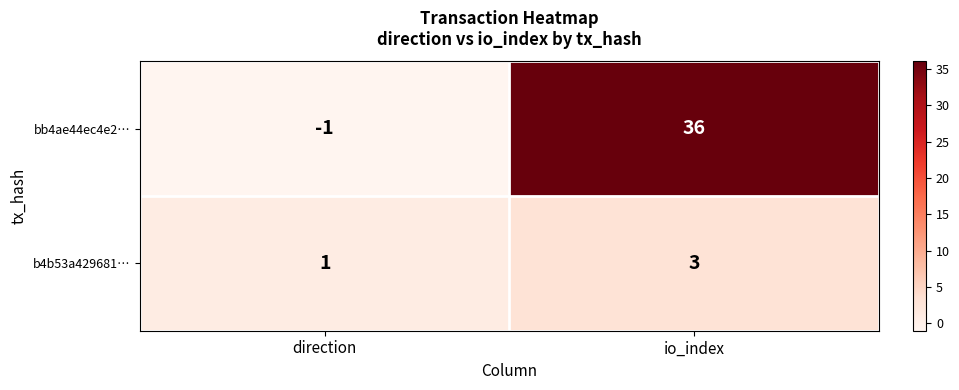

Which series changed the most between direction and io_index?

bb4ae44ec4e2…